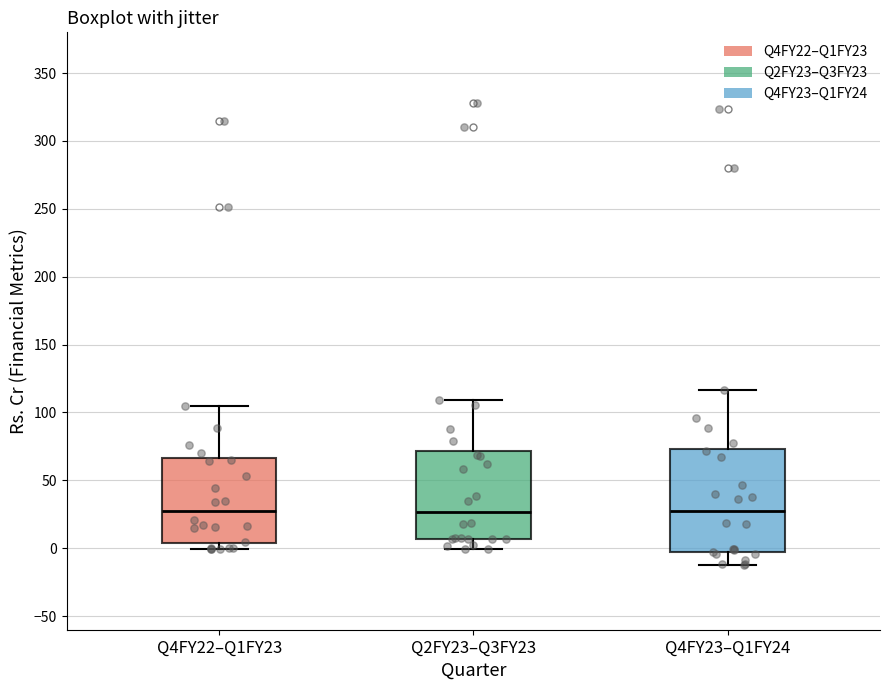

Reading left to right, read every box against the y-axis: the position of its median line, the range the box covers, and the ends of its whiskers. The values are not printed on the chart, so give them approximately, as read against the axis.

Q4FY22–Q1FY23: median 25, box 5 to 65, whiskers 0 to 105
Q2FY23–Q3FY23: median 25, box 5 to 70, whiskers 0 to 110
Q4FY23–Q1FY24: median 30, box -5 to 75, whiskers -15 to 115